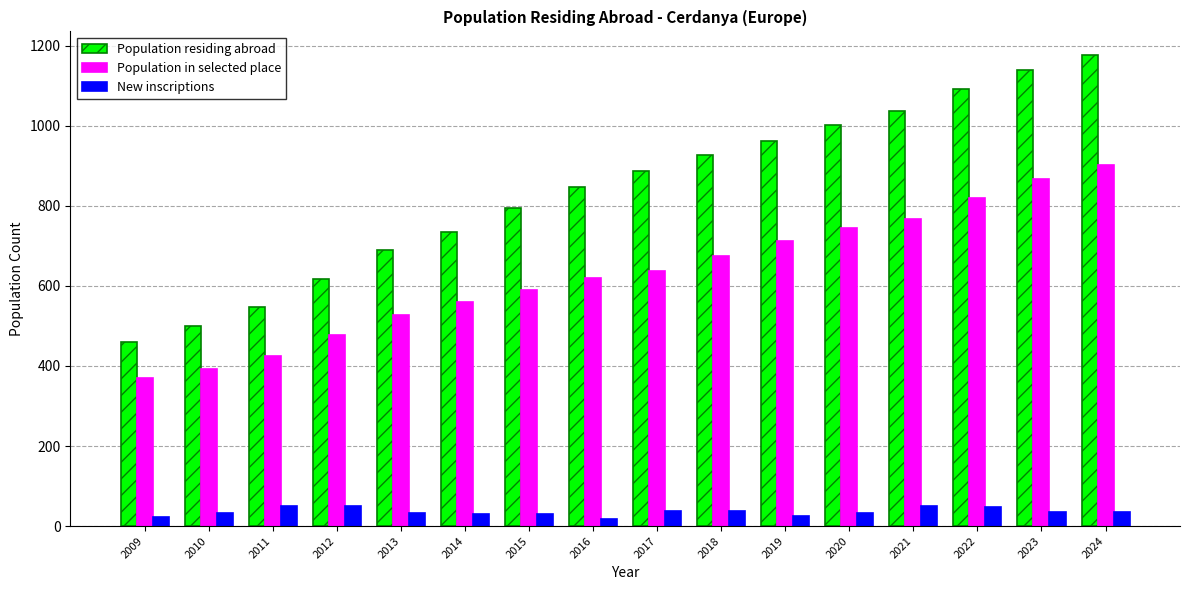

What is the maximum value for Population residing abroad?

1177